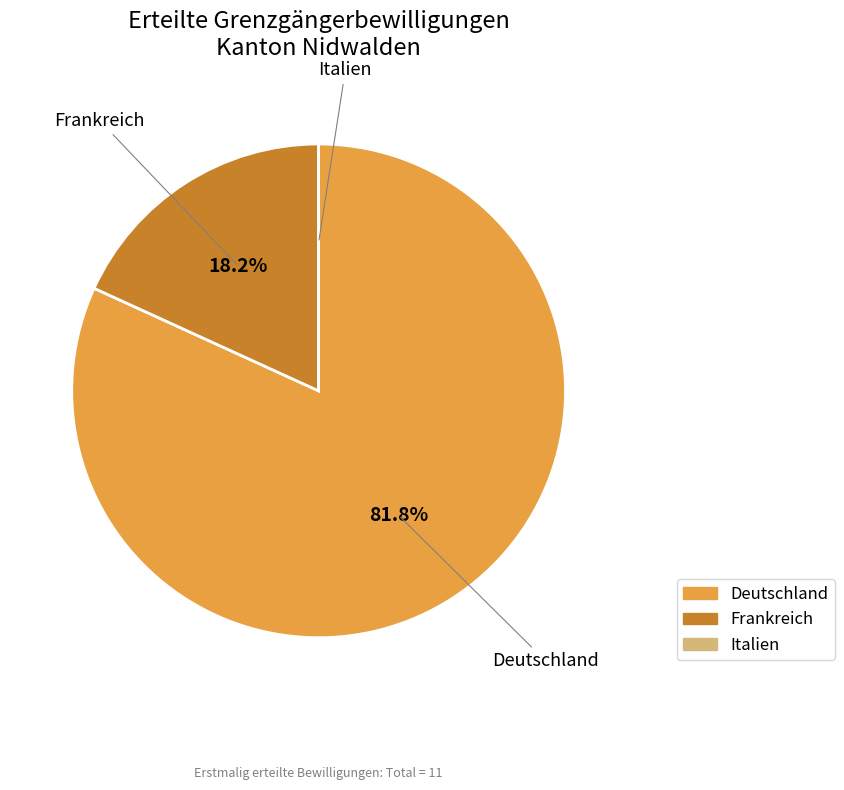

Which slice is the largest?

Deutschland